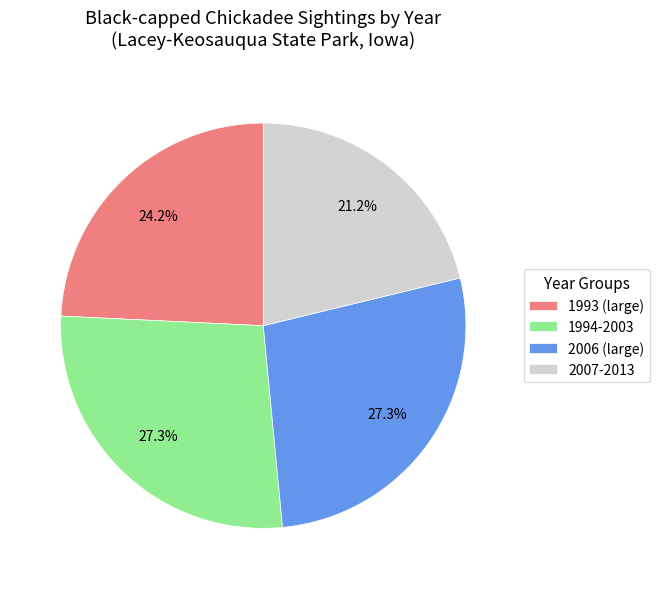

Which slice is the smallest?

2007-2013